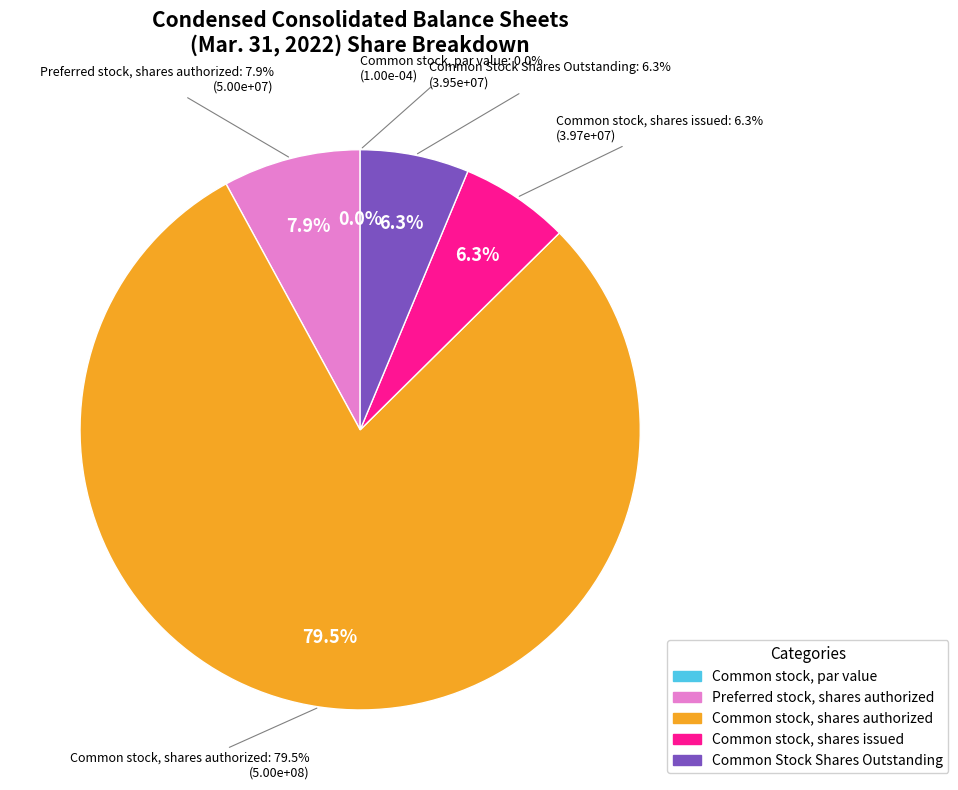

How many slices are in this pie chart?

5